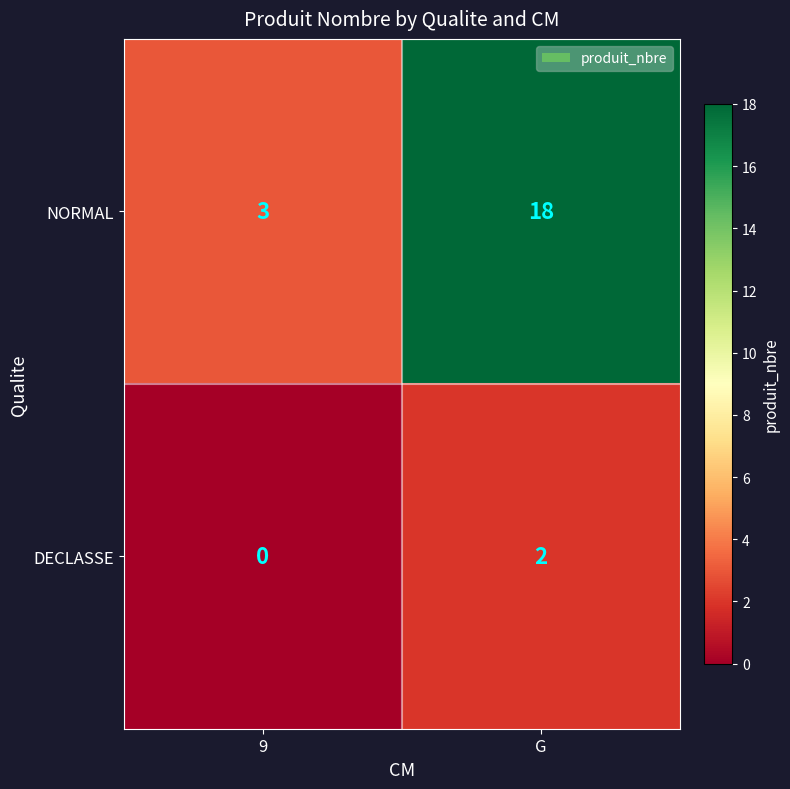

What is the difference between the NORMAL values at 9 and G?

15